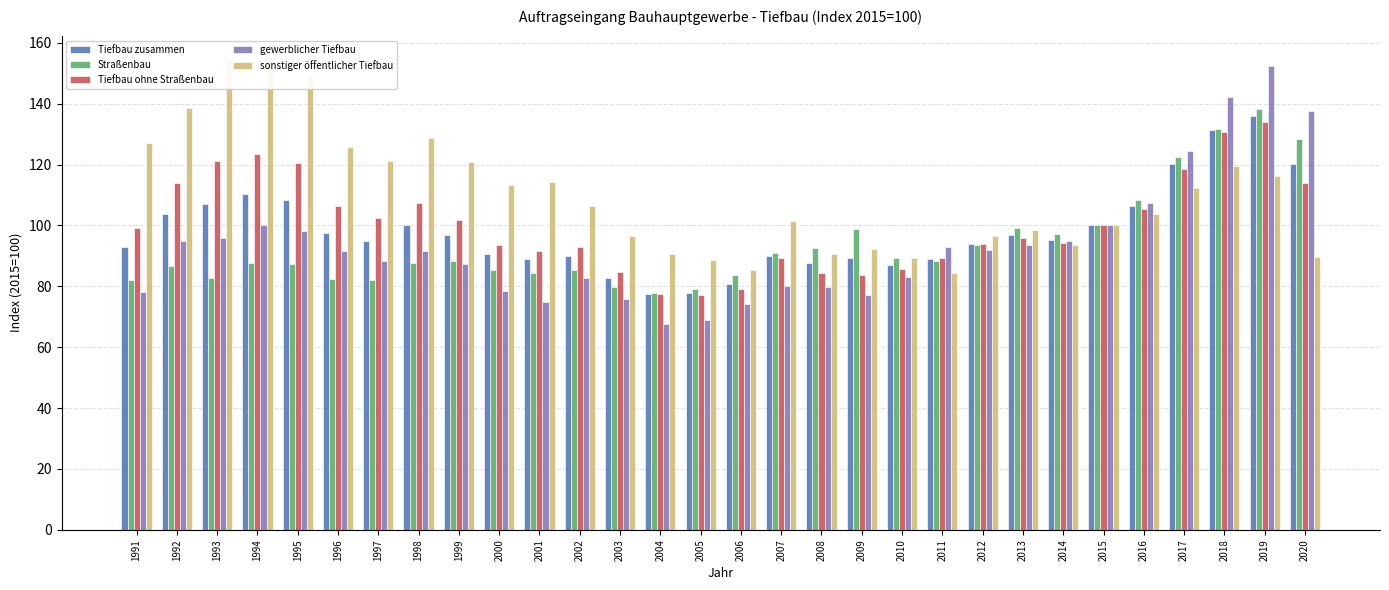

How many categories are shown in the chart?

30